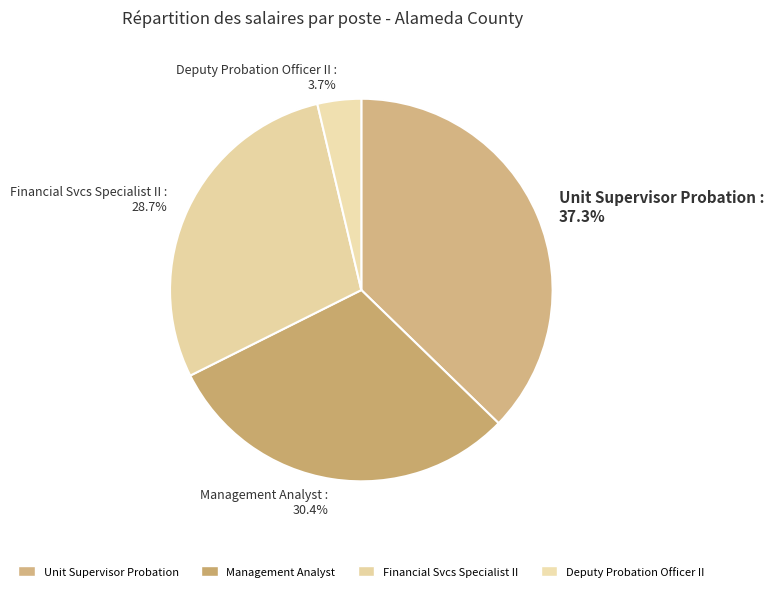

Is there any slice that represents more than half of the pie?

No